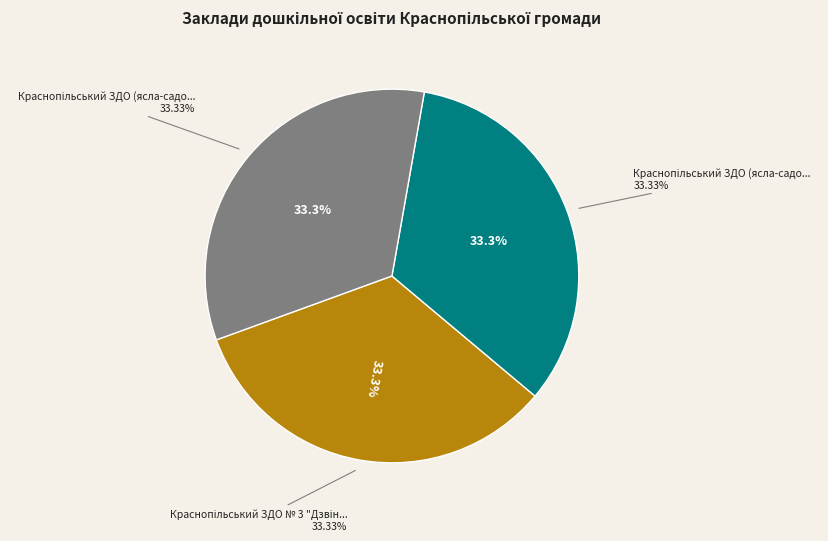

Which slice is the largest?

Краснопільський ЗДО № 3 "Дзвіночок"